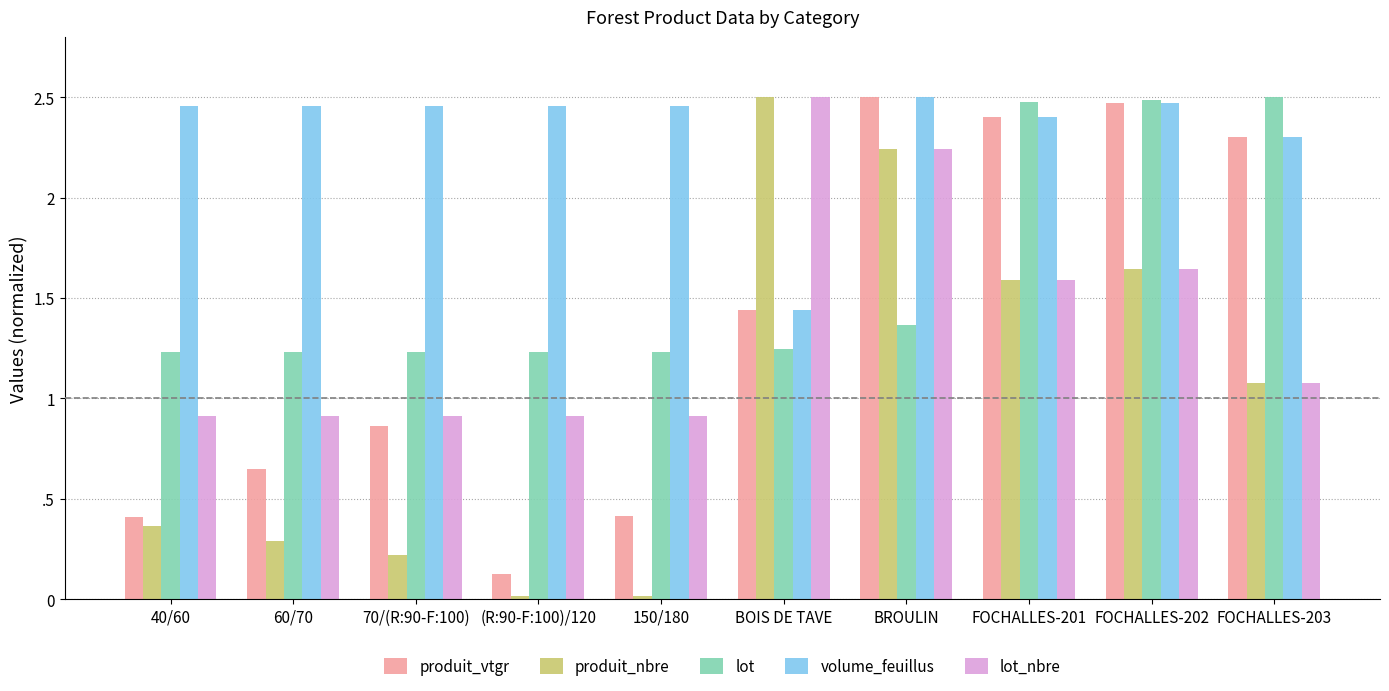

At which label is produit_nbre closest to 1?

FOCHALLES-203